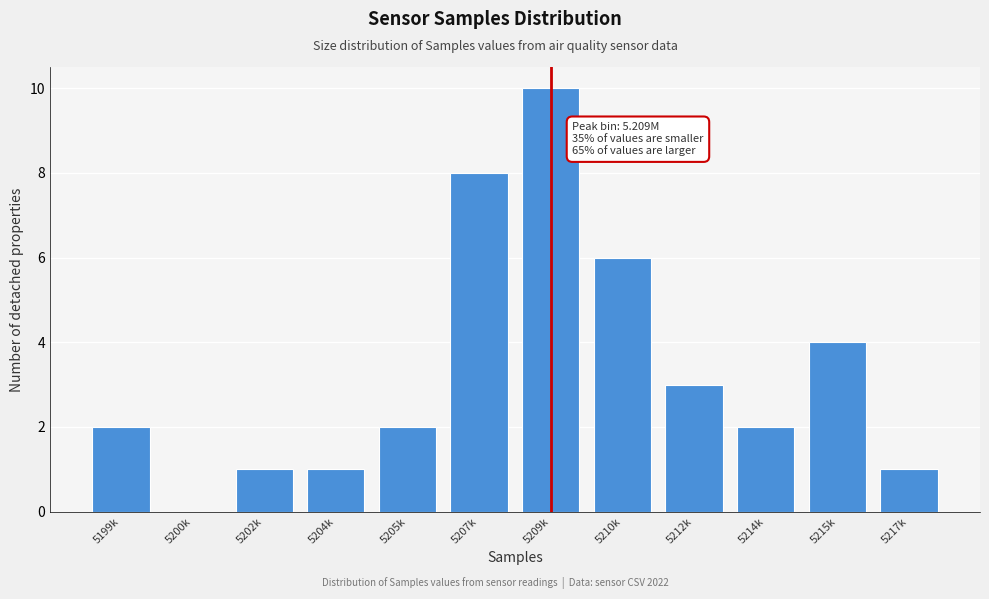

Reading left to right, transcribe all the data shown in this chart.

5199k=2	5200k=0	5202k=1	5204k=1	5205k=2	5207k=8	5209k=10	5210k=6	5212k=3	5214k=2	5215k=4	5217k=1